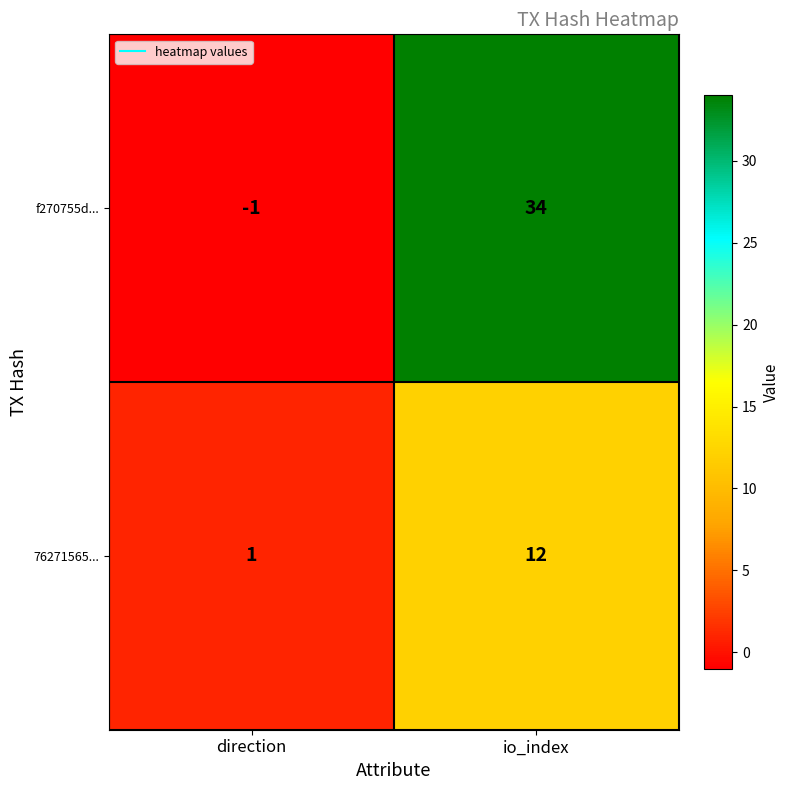

What is the difference between the f270755d... values at direction and io_index?

35